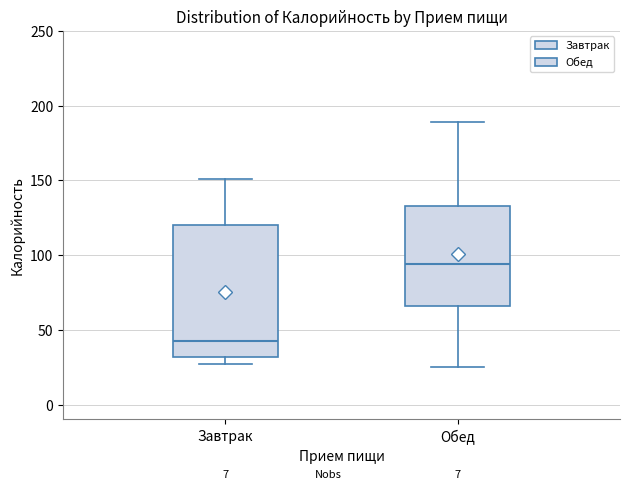

Which box is the tallest, from its lower edge to its upper edge?

Завтрак